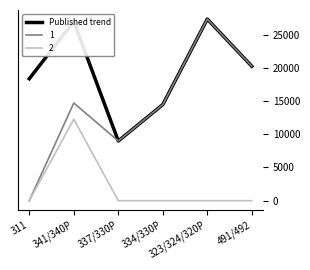

What is the greatest value displayed?

27322.2